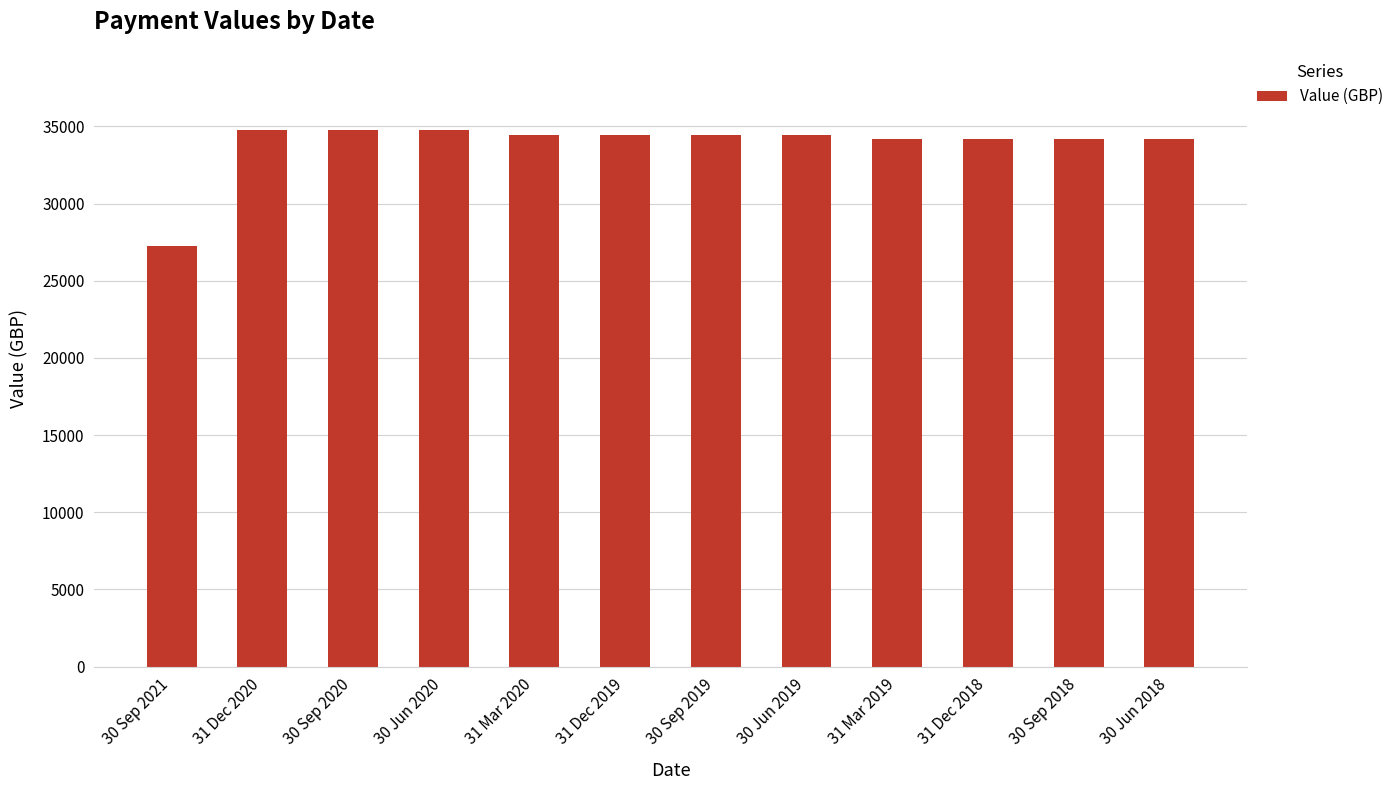

Which has a higher value, 30 Sep 2021 or 30 Sep 2018?

30 Sep 2018